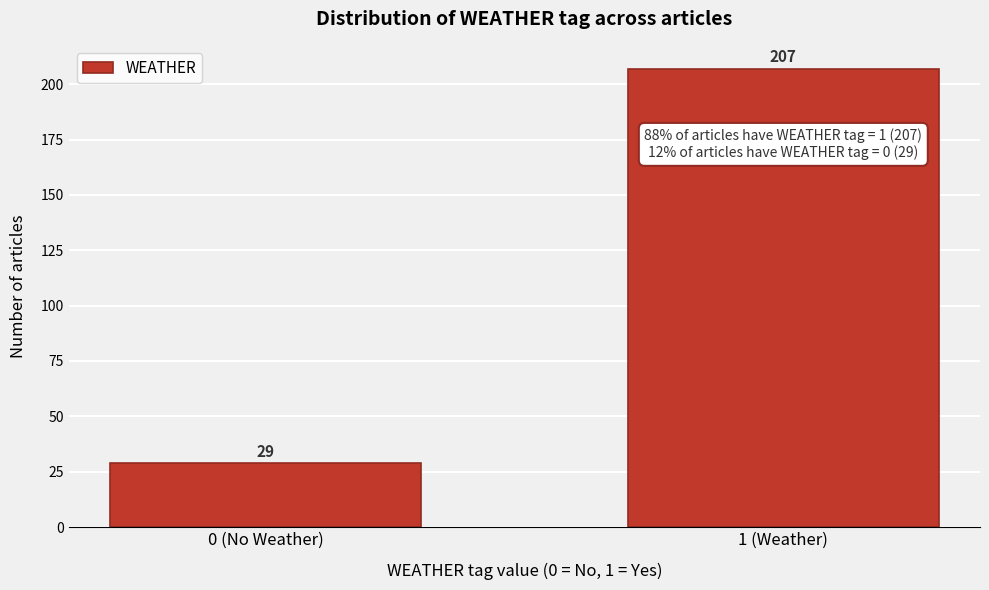

Reading left to right, transcribe all the data shown in this chart.

29	207